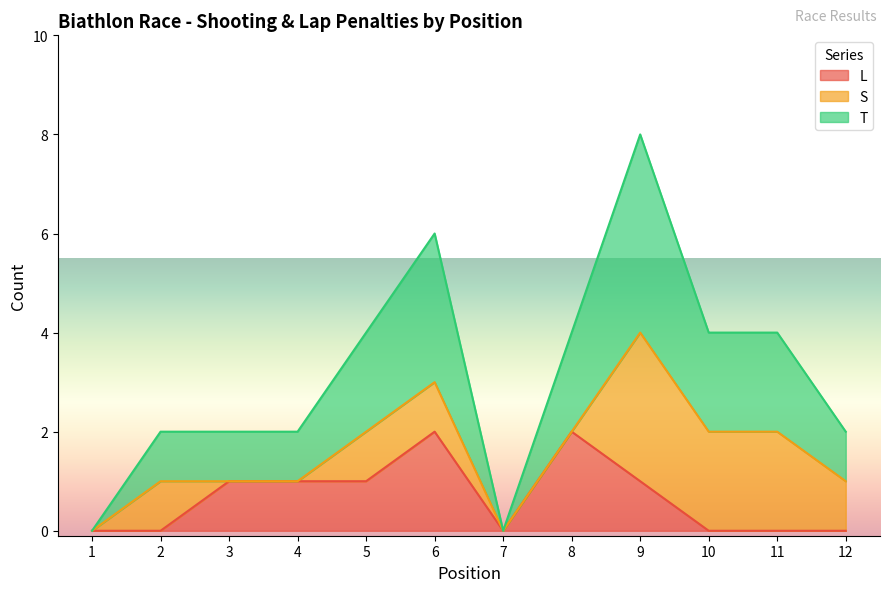

Where is the first local maximum for T?

6